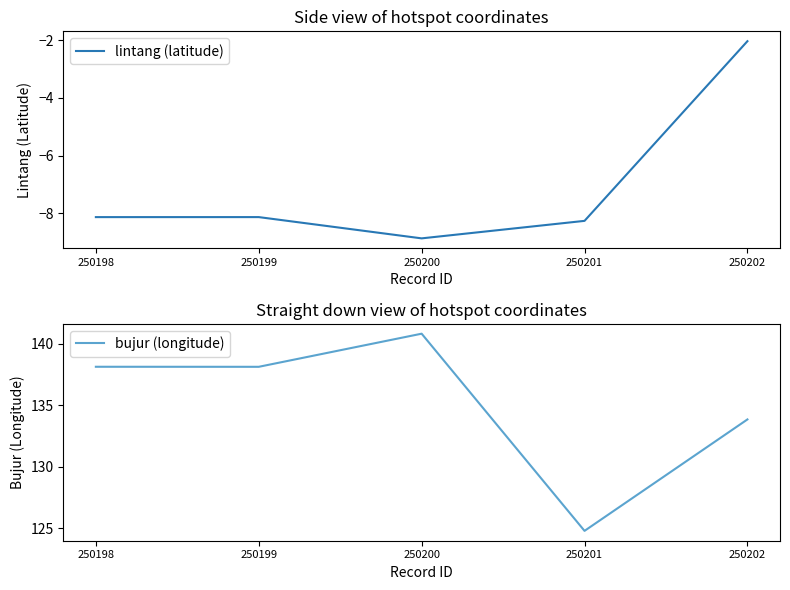

How many data points in bujur (longitude) are above 138?

3